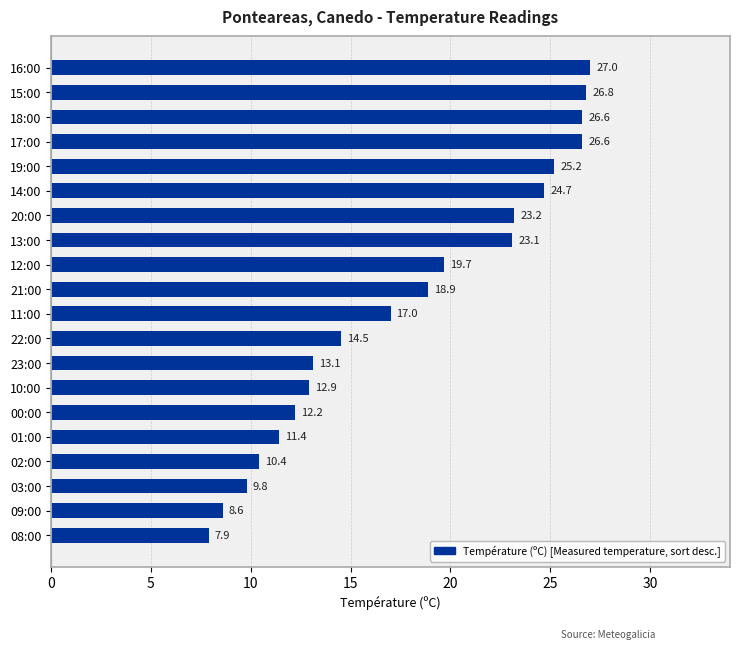

True or false: the data shows 19.7 at 12:00.

True